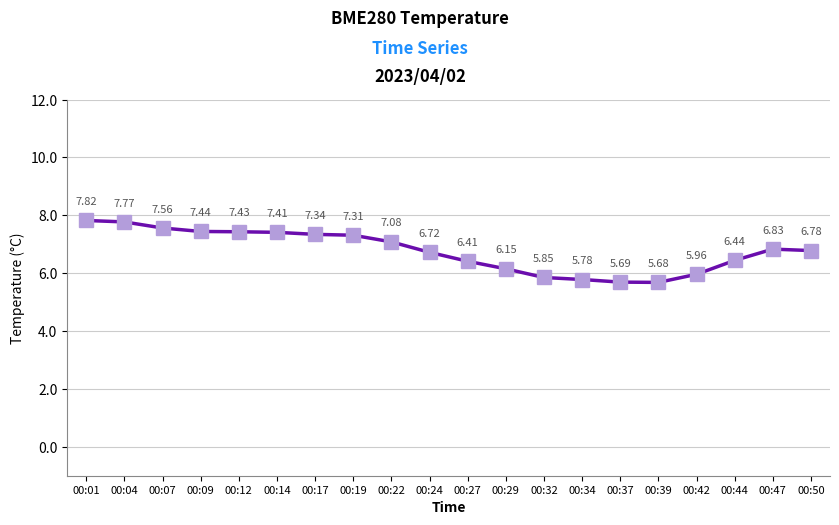

What is the smallest value displayed?

5.7